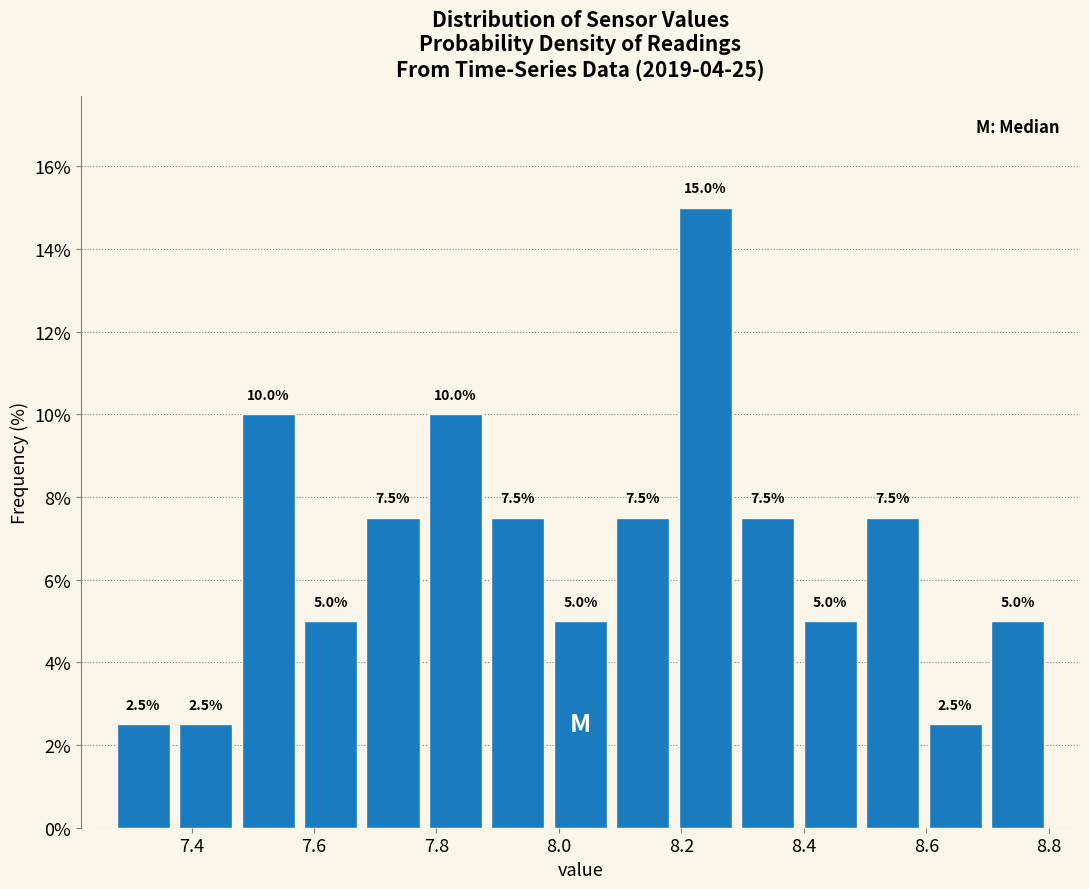

How tall is the bar that spans 7.474 to 7.576 on the x-axis? The bar edges are not printed on the chart, so give them approximately, as read against the axis.

10.0